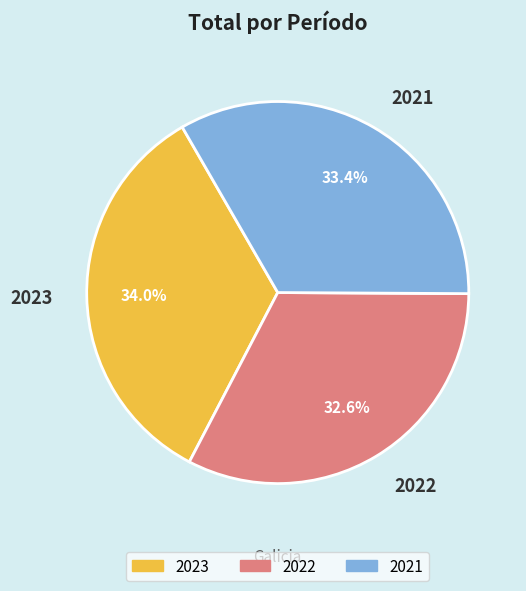

Is there any slice that represents more than half of the pie?

No